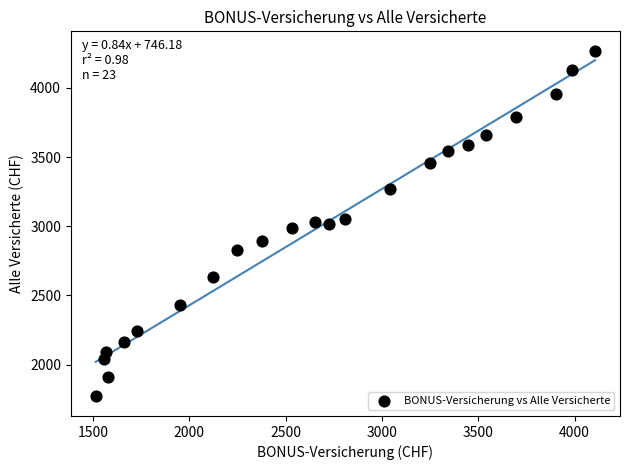

What is the range of Y values (max minus min)?

2495.8